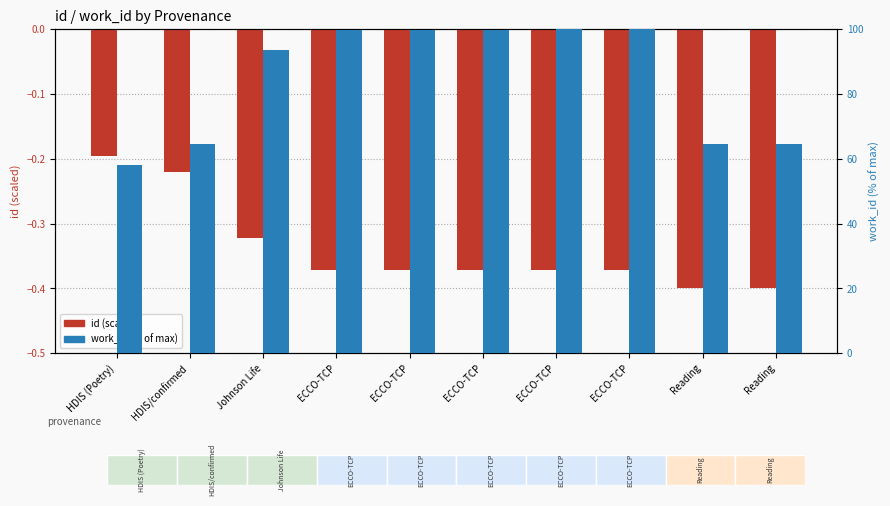

Reading left to right, transcribe all the data shown in this chart.

id (scaled): HDIS (Poetry)=-0.2	HDIS/confirmed=-0.2	Johnson Life=-0.3	ECCO-TCP=-0.4	ECCO-TCP=-0.4	ECCO-TCP=-0.4	ECCO-TCP=-0.4	ECCO-TCP=-0.4	Reading=-0.4	Reading=-0.4
work_id (% of max): HDIS (Poetry)=58.2	HDIS/confirmed=64.4	Johnson Life=93.4	ECCO-TCP=99.7	ECCO-TCP=99.8	ECCO-TCP=99.9	ECCO-TCP=99.9	ECCO-TCP=100.0	Reading=64.4	Reading=64.4